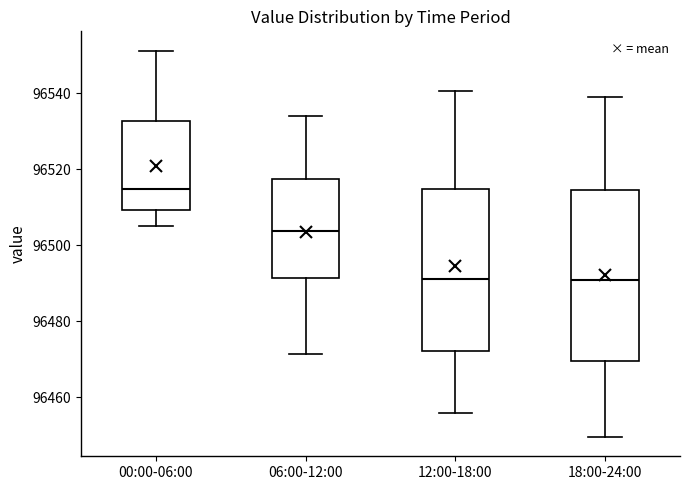

Which box is the tallest, from its lower edge to its upper edge?

18:00-24:00